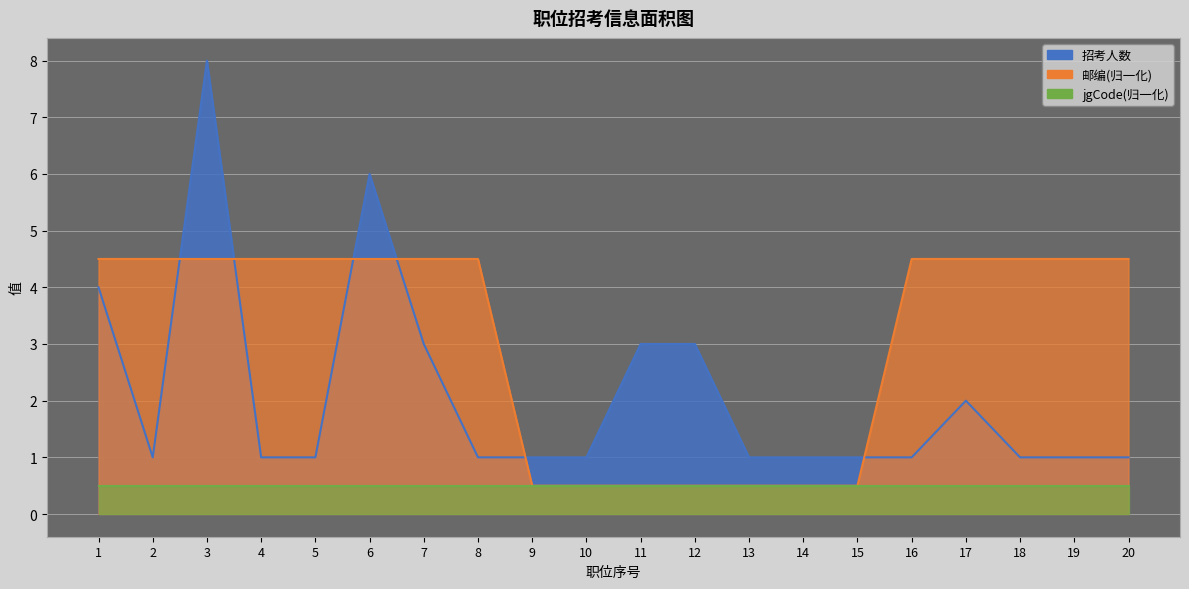

Which has a higher value, 16 or 6?

6